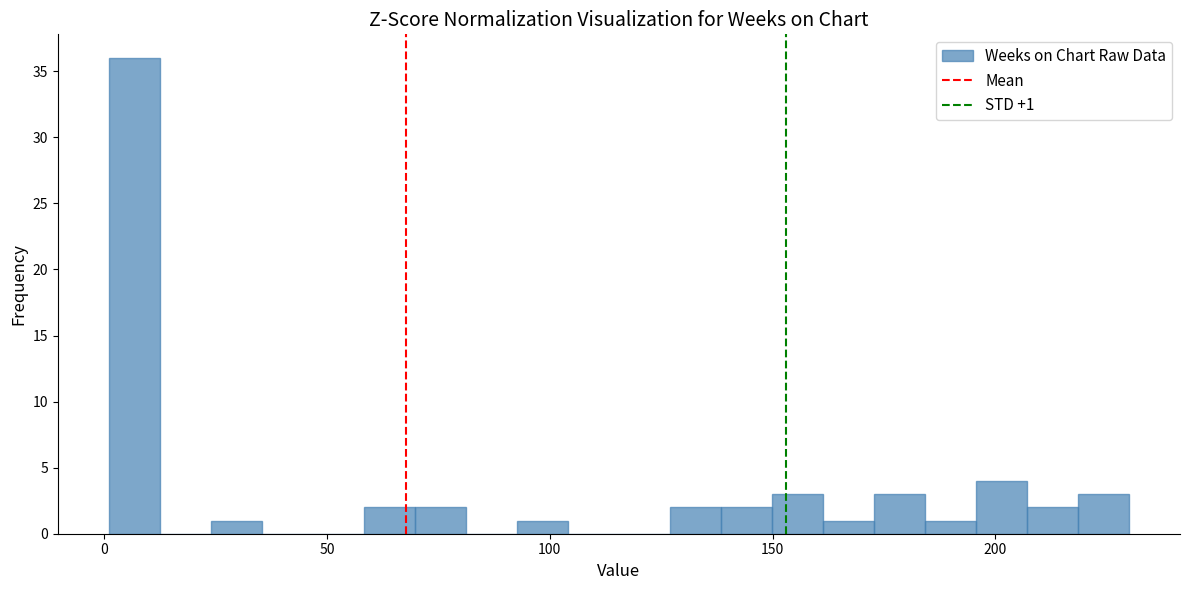

Read against the x-axis, roughly where is the centre of the tallest bar?

5